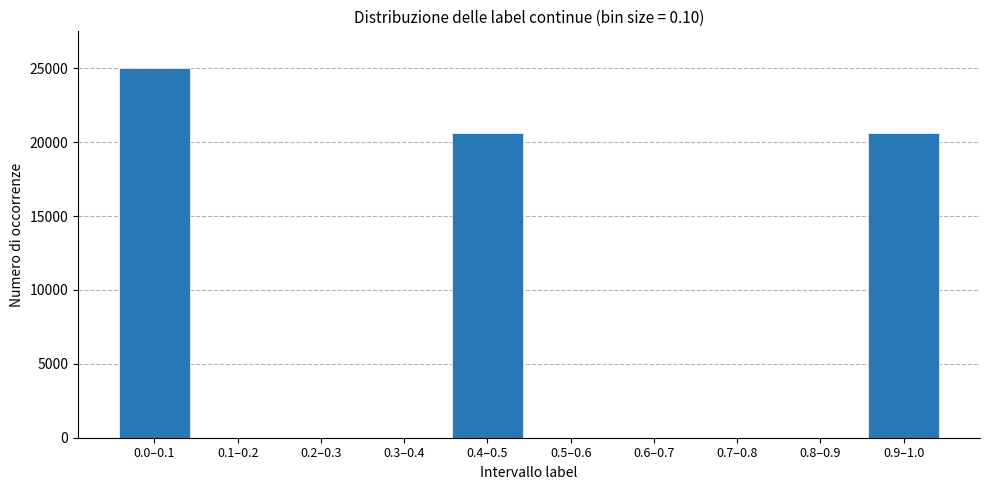

Reading right to left, list all the values displayed in this chart.

0.9–1.0=20588	0.8–0.9=0	0.7–0.8=0	0.6–0.7=0	0.5–0.6=0	0.4–0.5=20588	0.3–0.4=0	0.2–0.3=0	0.1–0.2=0	0.0–0.1=25000